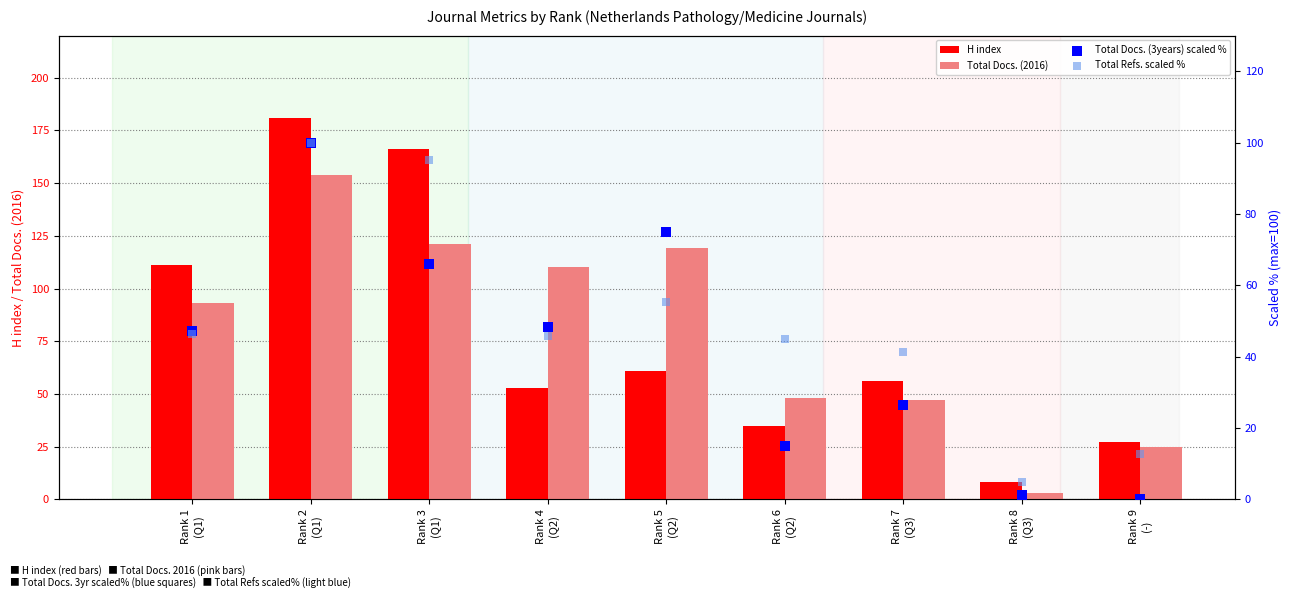

What are all the series names shown in the legend?

H index, Total Docs. (2016), Total Docs. (3years) scaled %, Total Refs. scaled %